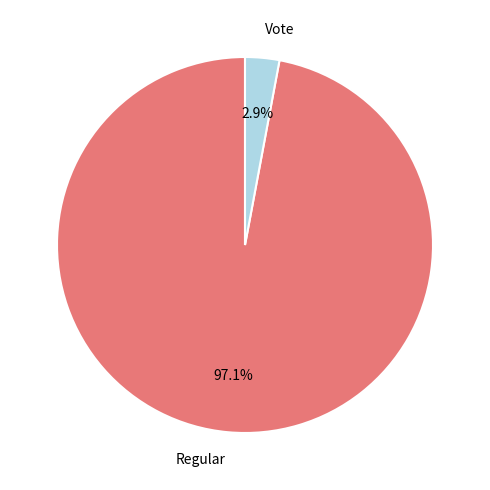

Does Vote represent more than half of the total?

No